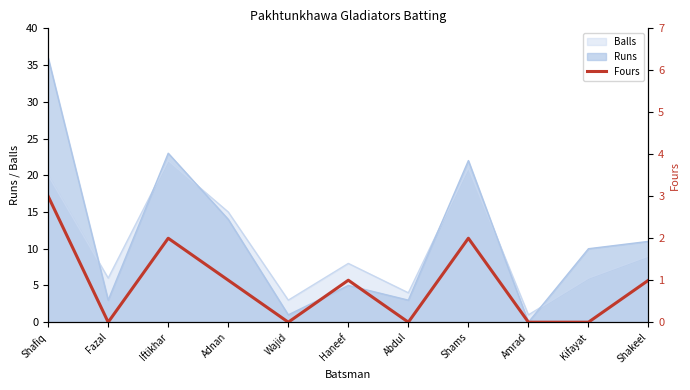

What is the average value?

1